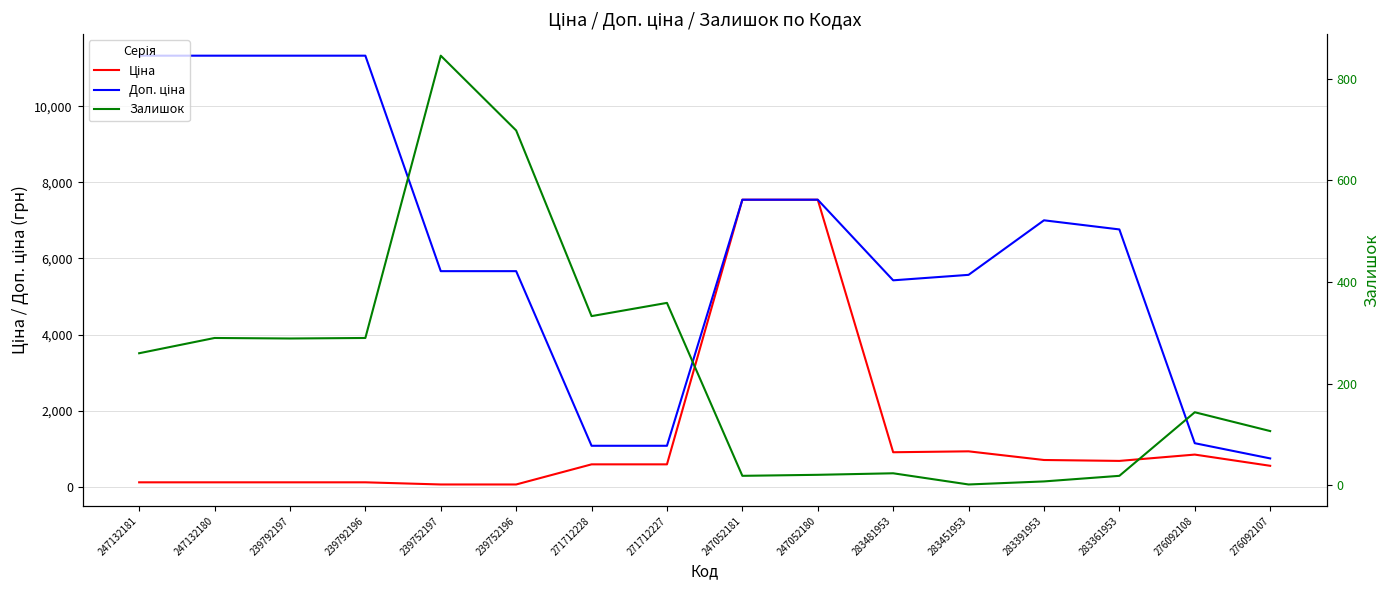

What position from the left is 239752196?

6